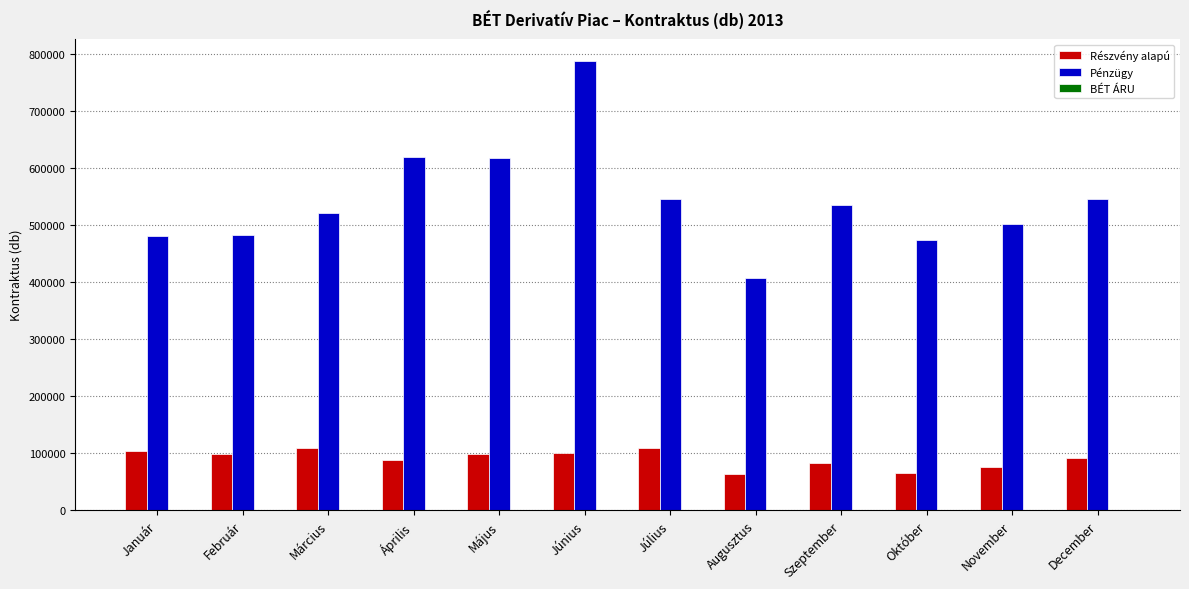

Between Május and Október, which series saw the biggest shift?

Pénzügy